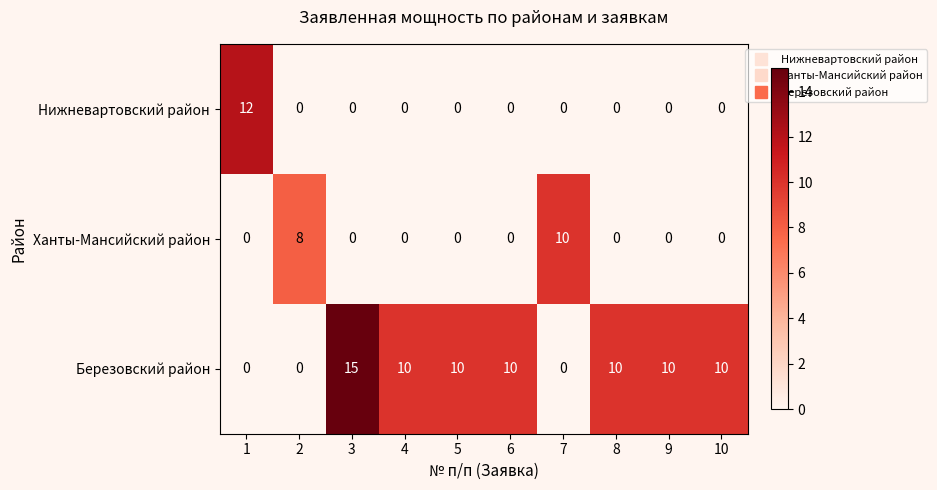

Is it true that Ханты-Мансийский район equals 0 at 8?

True